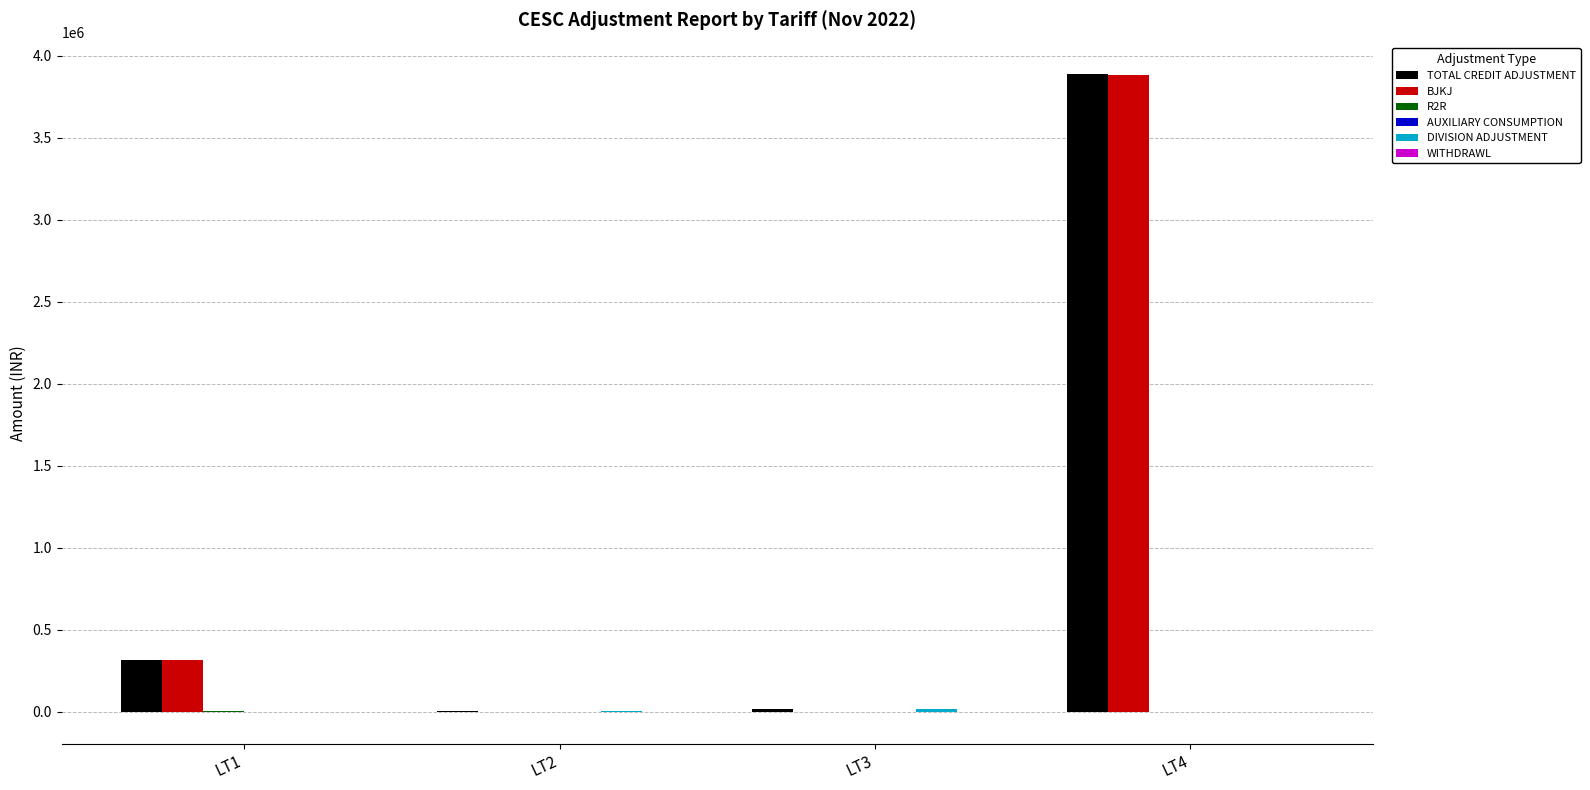

The value of BJKJ at LT1 is 312345.5. True or false?

True